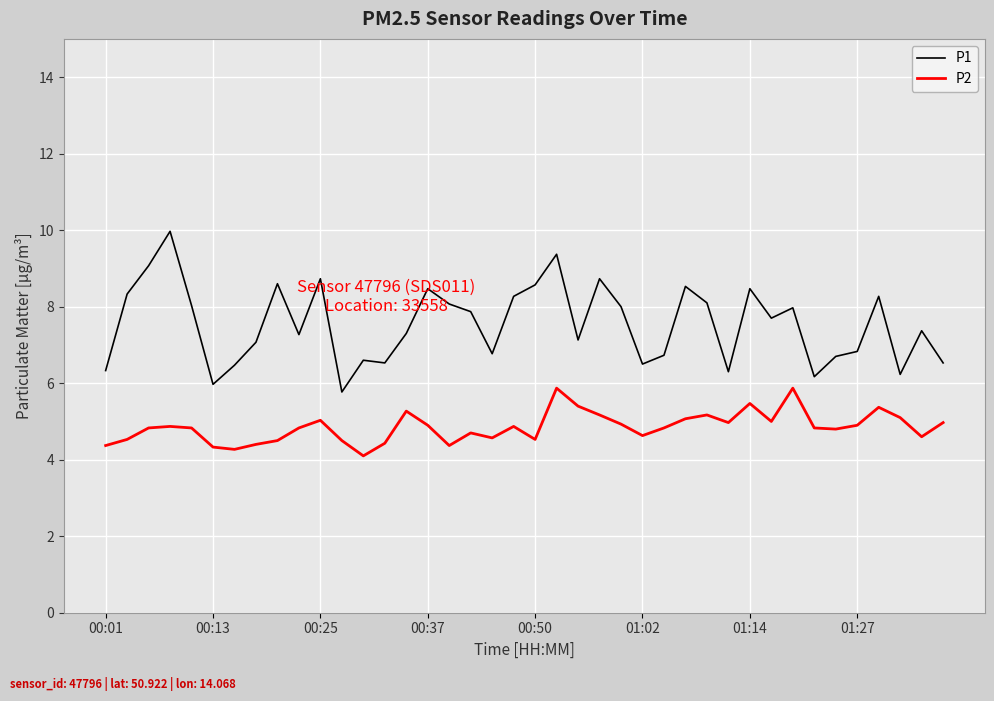

What is the minimum value for P2?

4.1